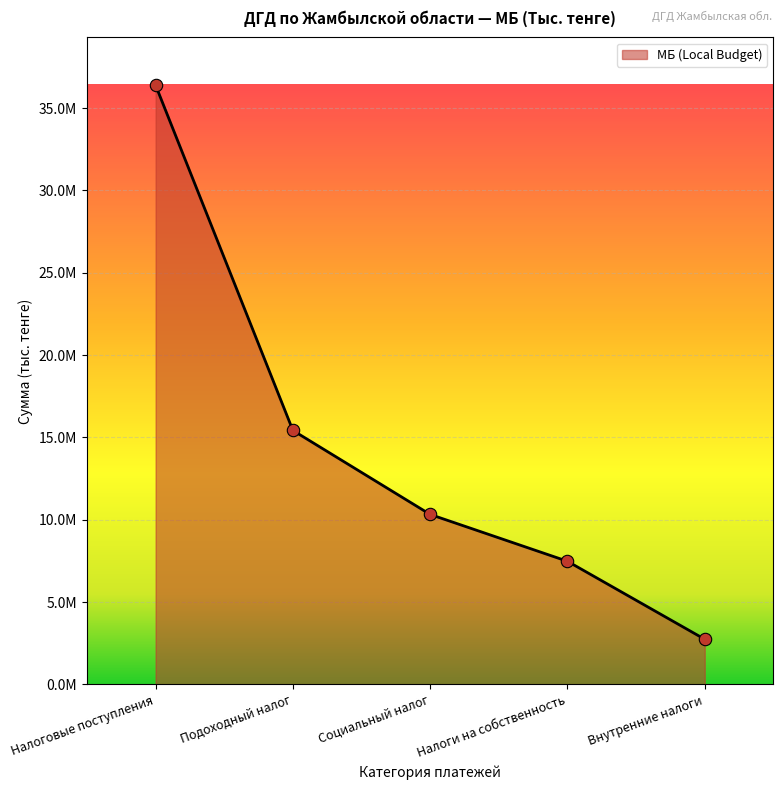

What is the change in value from Налоговые поступления to Внутренние налоги?

-33639681